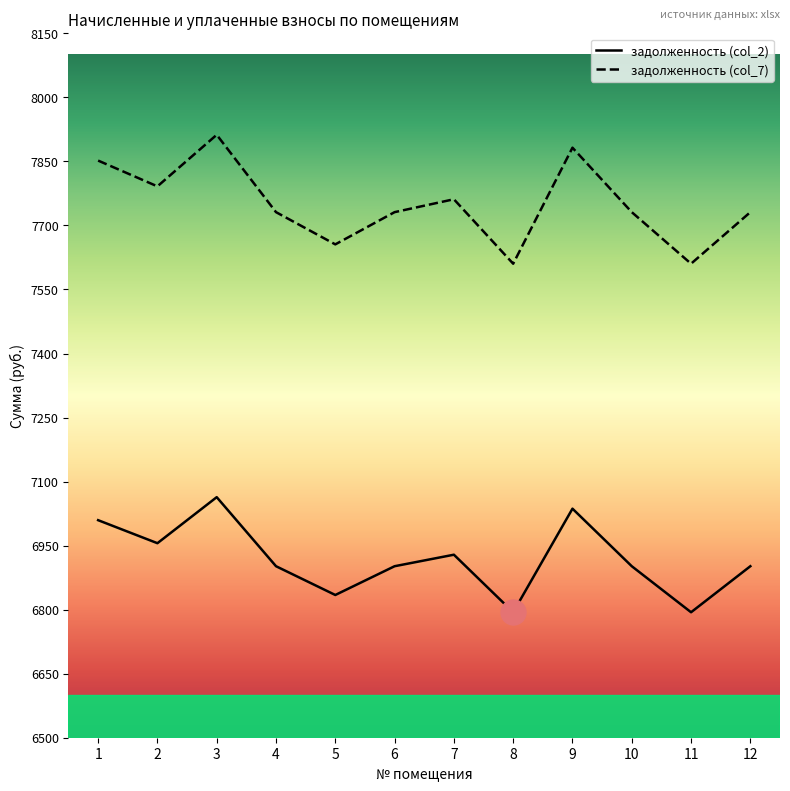

How many interior local peaks does the задолженность (col_2) series have?

3